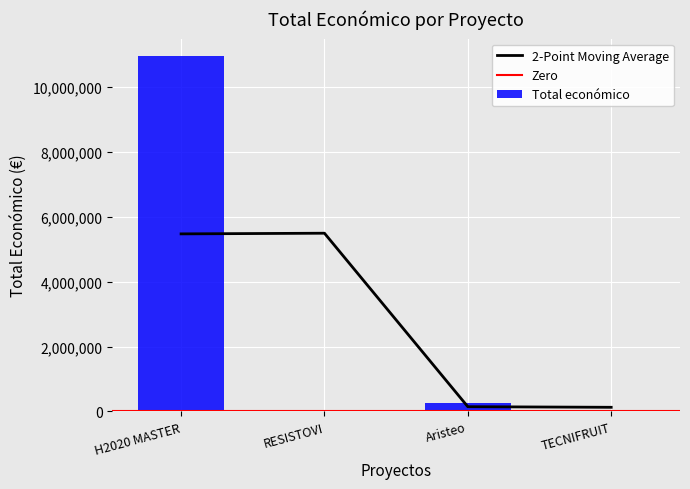

List the labels in order of value, largest first.

H2020 MASTER, Aristeo, RESISTOVI, TECNIFRUIT